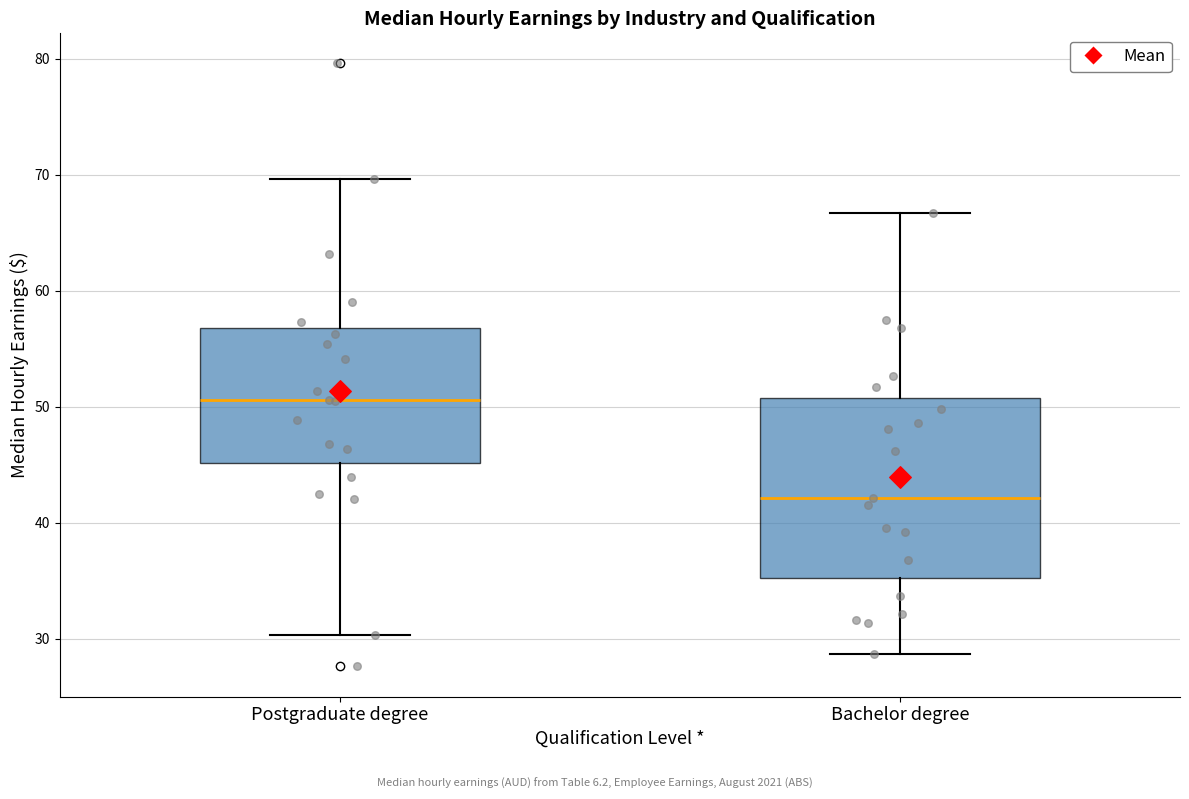

Which box is the tallest, from its lower edge to its upper edge?

Bachelor degree